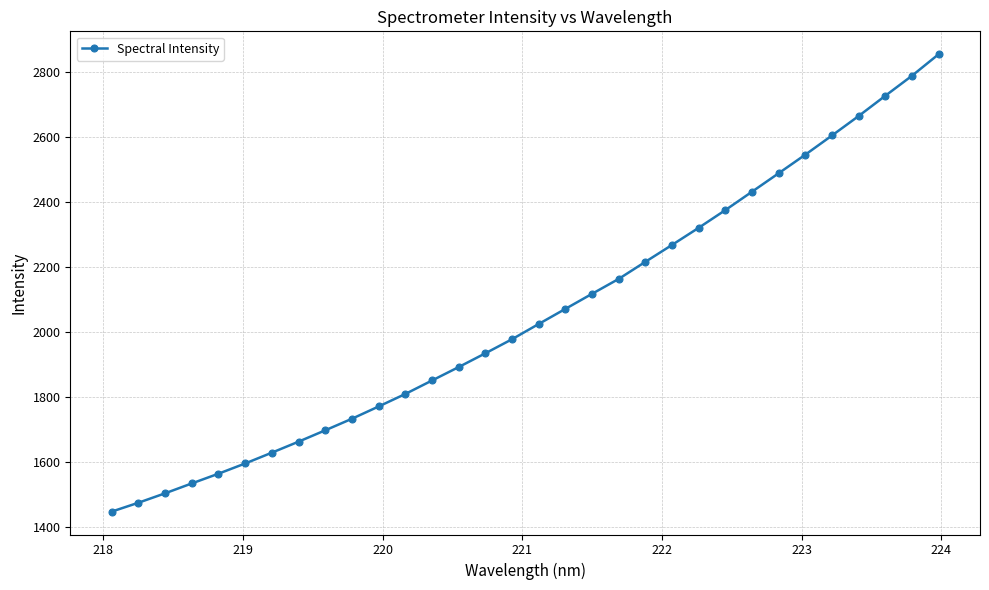

What is the difference between the maximum and minimum values?

1405.7